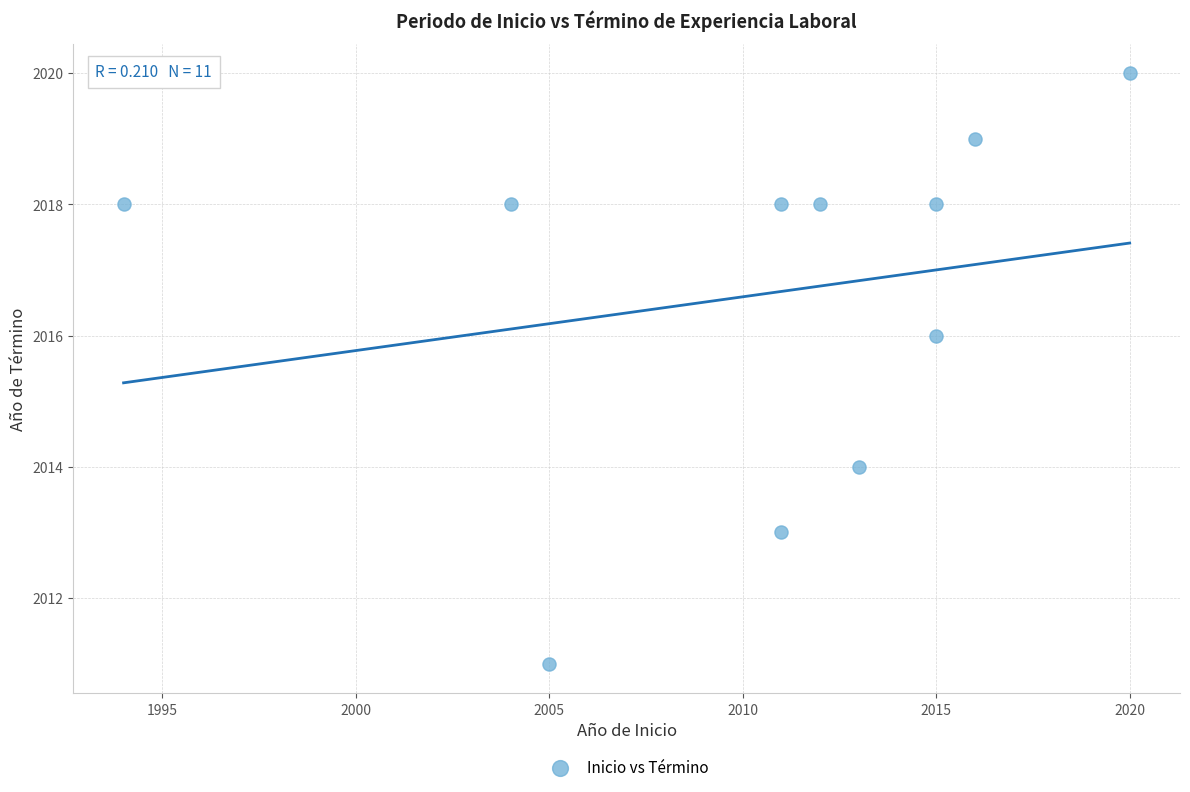

What is the average X value?

2011